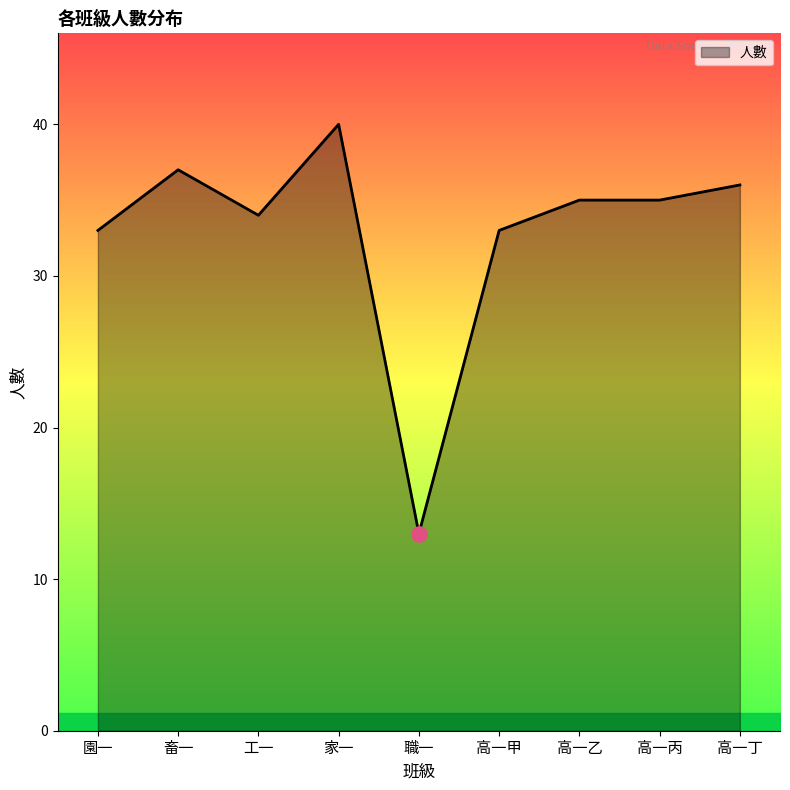

What is the ratio of the value at 職一 to the value at 畜一?

0.4